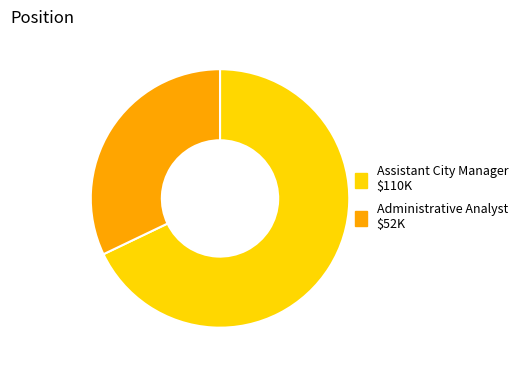

Is it true that Assistant City Manager is 56% of the pie?

False